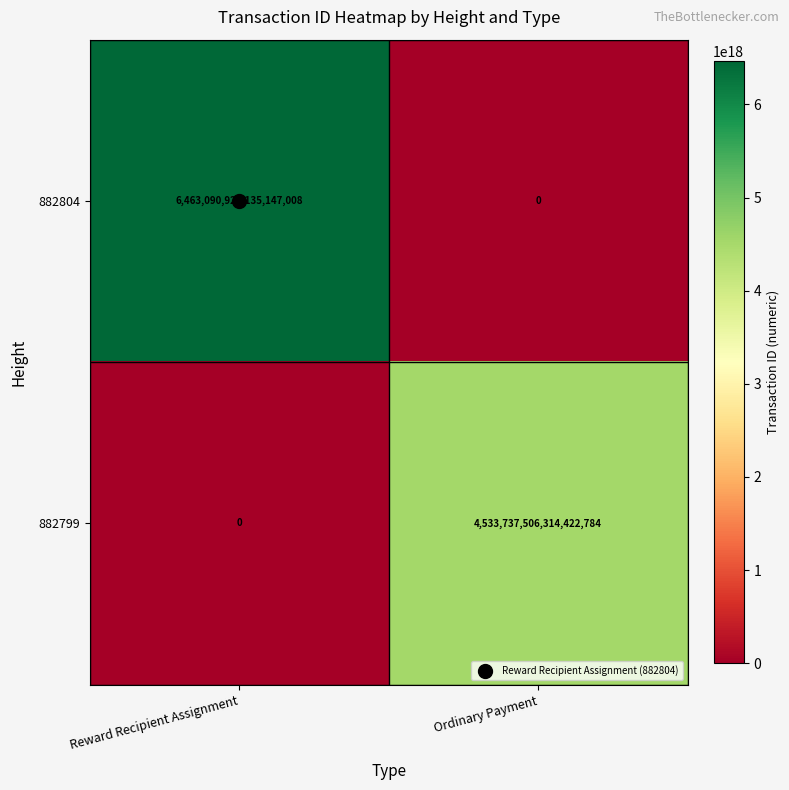

How many data points in 882804 are less than 6463090929135147008?

1